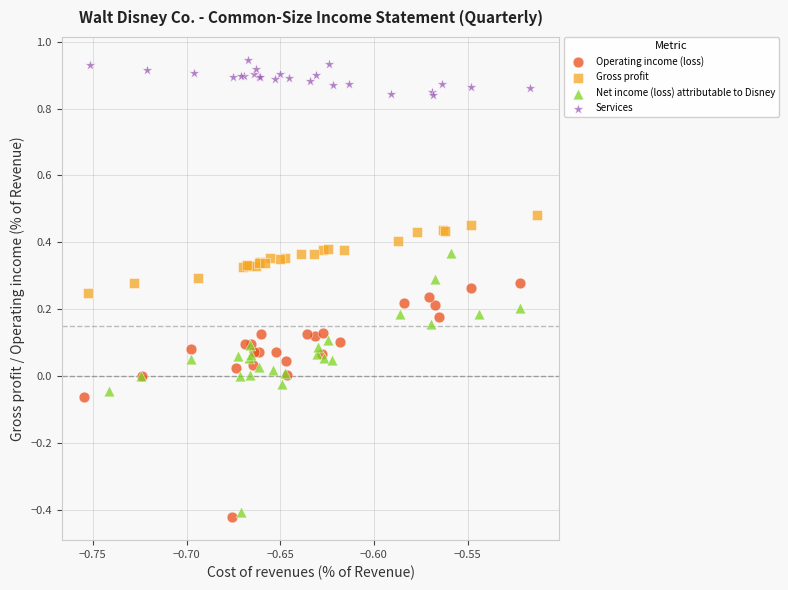

Which series has the widest spread of Y values?

Net income (loss) attributable to Disney